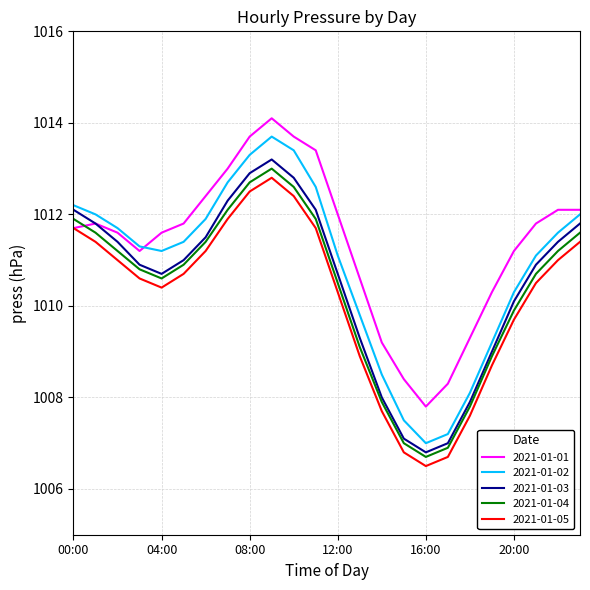

True or false: 2021-01-02 and 2021-01-04 intersect in this chart.

False